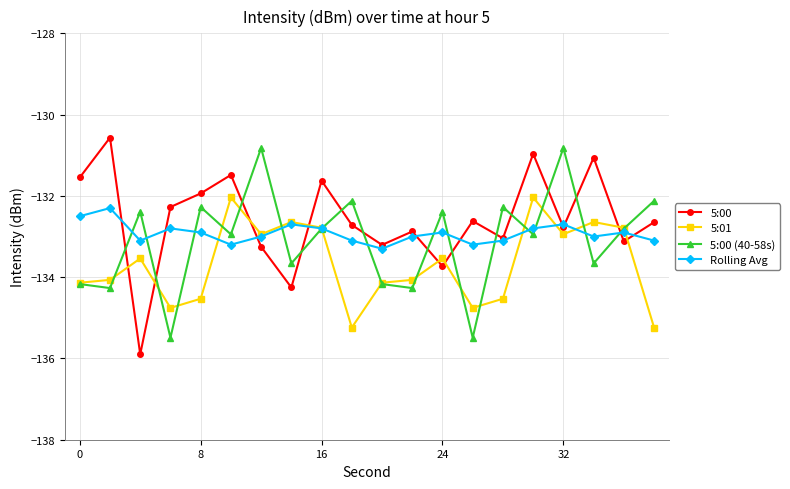

What is the lowest value of the 5:01 series?

-135.2